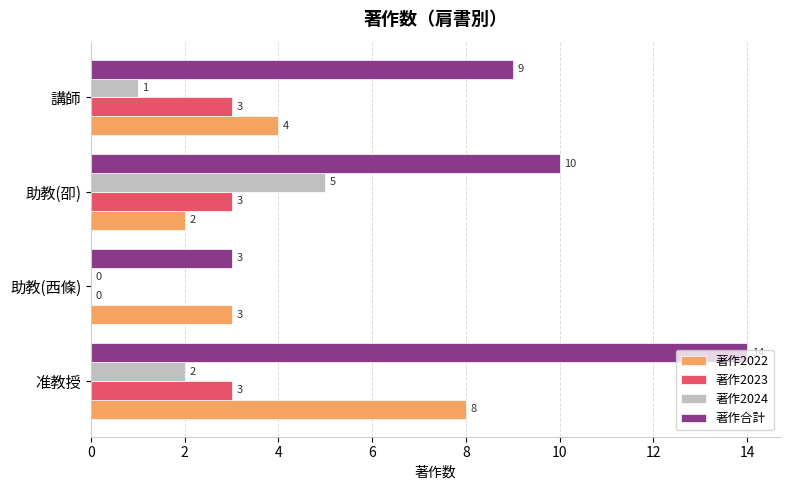

The value of 著作合計 at 助教(西條) is 5. True or false?

False